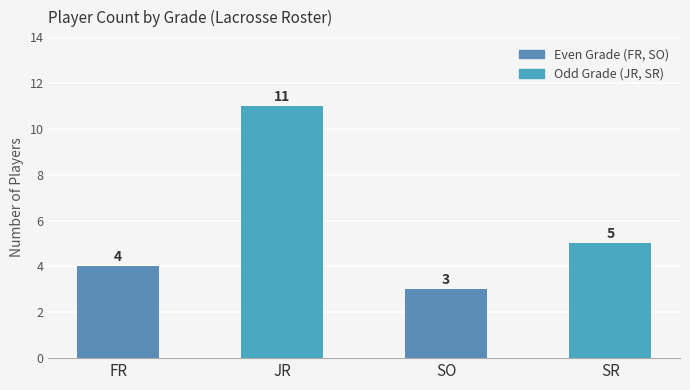

Which label corresponds to the smallest value in the chart?

SO